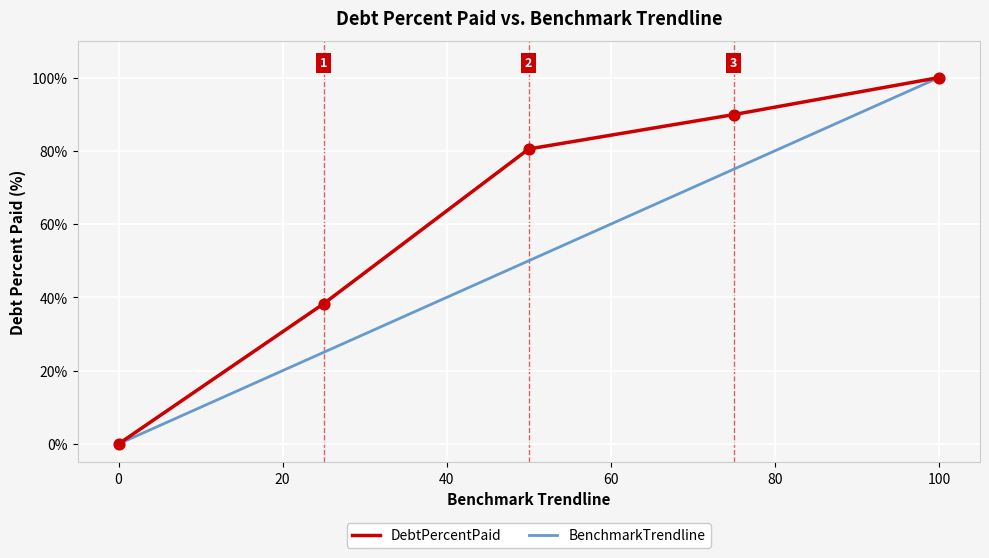

Rank the series by their average value, from highest to lowest.

DebtPercentPaid, BenchmarkTrendline